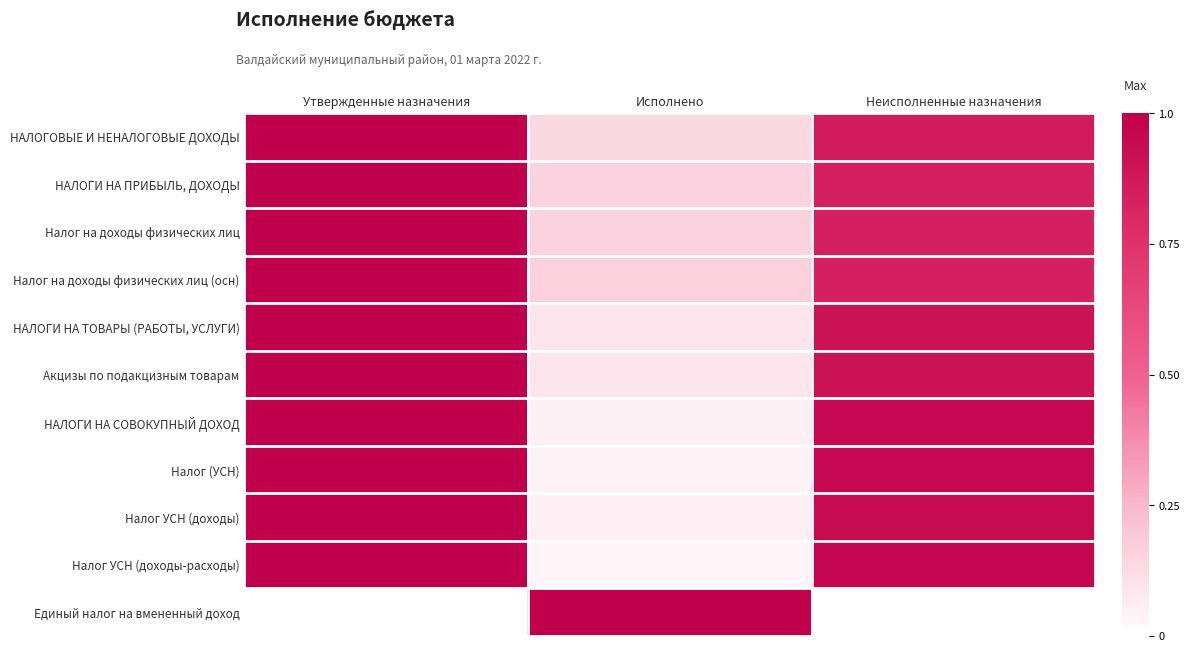

Reading right to left, extract all data points from this chart.

НАЛОГОВЫЕ И НЕНАЛОГОВЫЕ ДОХОДЫ: Неисполненные назначения=0.9	Исполнено=0.1	Утвержденные назначения=1.0
НАЛОГИ НА ПРИБЫЛЬ, ДОХОДЫ: Неисполненные назначения=0.8	Исполнено=0.2	Утвержденные назначения=1.0
Налог на доходы физических лиц: Неисполненные назначения=0.8	Исполнено=0.2	Утвержденные назначения=1.0
Налог на доходы физических лиц (осн): Неисполненные назначения=0.8	Исполнено=0.2	Утвержденные назначения=1.0
НАЛОГИ НА ТОВАРЫ (РАБОТЫ, УСЛУГИ): Неисполненные назначения=0.9	Исполнено=0.1	Утвержденные назначения=1.0
Акцизы по подакцизным товарам: Неисполненные назначения=0.9	Исполнено=0.1	Утвержденные назначения=1.0
НАЛОГИ НА СОВОКУПНЫЙ ДОХОД: Неисполненные назначения=1.0	Исполнено=0.1	Утвержденные назначения=1.0
Налог (УСН): Неисполненные назначения=1.0	Исполнено=0.0	Утвержденные назначения=1.0
Налог УСН (доходы): Неисполненные назначения=0.9	Исполнено=0.1	Утвержденные назначения=1.0
Налог УСН (доходы-расходы): Неисполненные назначения=1.0	Исполнено=0.0	Утвержденные назначения=1.0
Единый налог на вмененный доход: Неисполненные назначения=0.0	Исполнено=1.0	Утвержденные назначения=0.0